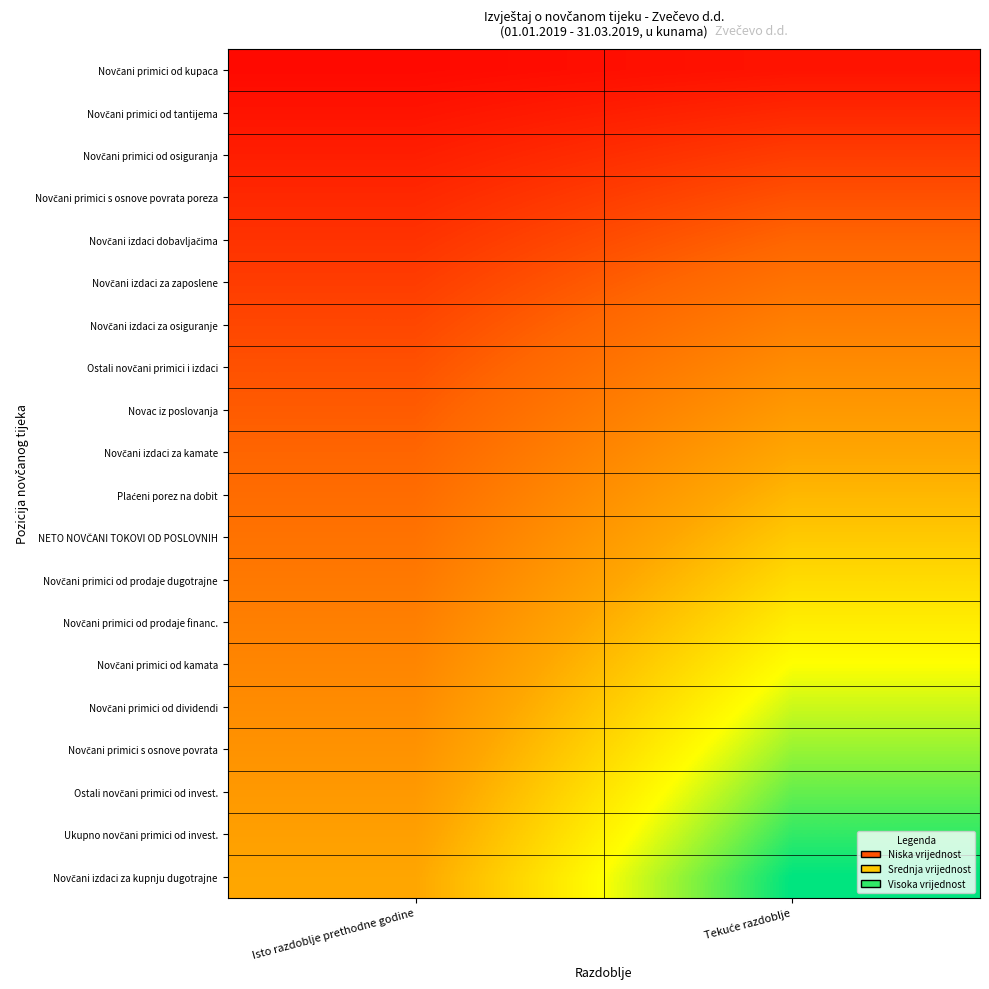

Rank the series at Isto razdoblje prethodne godine from highest to lowest value.

Novčani izdaci za kupnju dugotrajne, Ukupno novčani primici od invest., Ostali novčani primici od invest., Novčani primici s osnove povrata, Novčani primici od dividendi, Novčani primici od kamata, Novčani primici od prodaje financ., Novčani primici od prodaje dugotrajne, NETO NOVČANI TOKOVI OD POSLOVNIH, Plaćeni porez na dobit, Novčani izdaci za kamate, Novac iz poslovanja, Ostali novčani primici i izdaci, Novčani izdaci za osiguranje, Novčani izdaci za zaposlene, Novčani izdaci dobavljačima, Novčani primici s osnove povrata poreza, Novčani primici od osiguranja, Novčani primici od tantijema, Novčani primici od kupaca